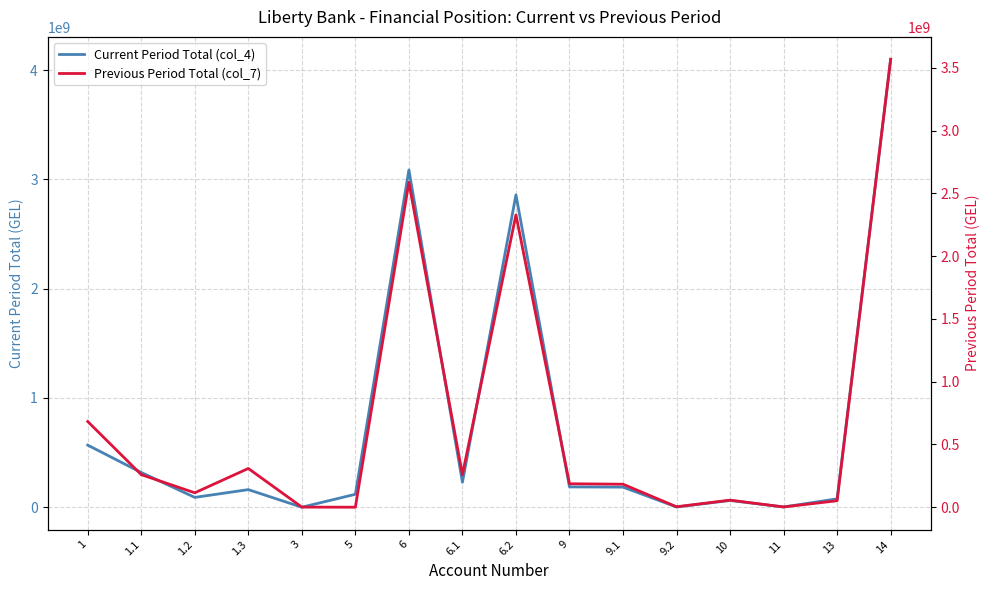

Where does the Current Period Total (col_4) series first go above 183714091?

1